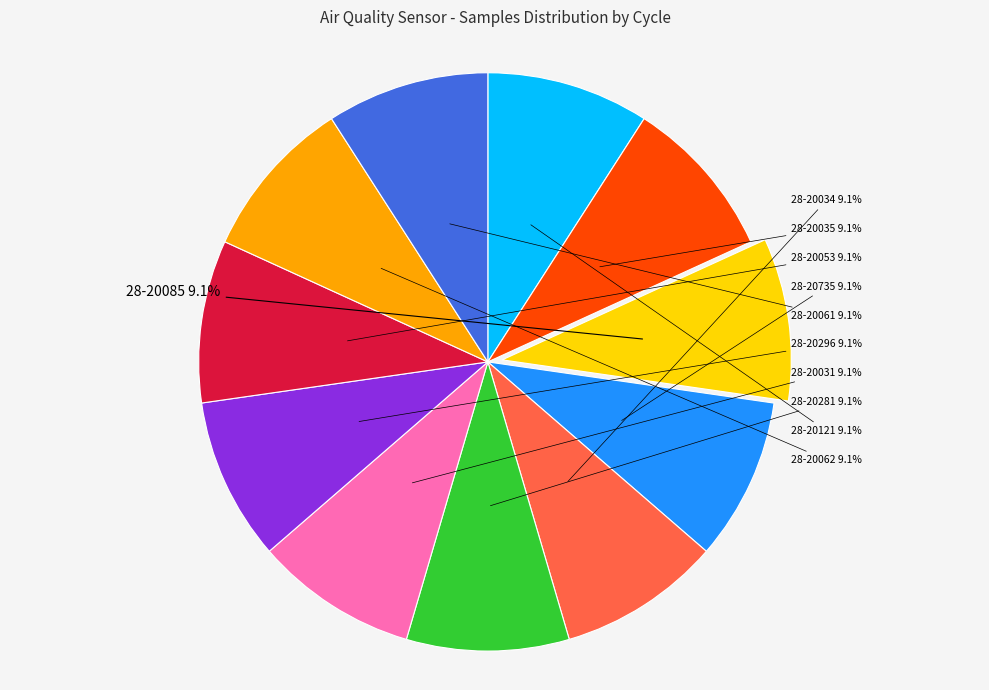

Does any single category account for the majority?

No